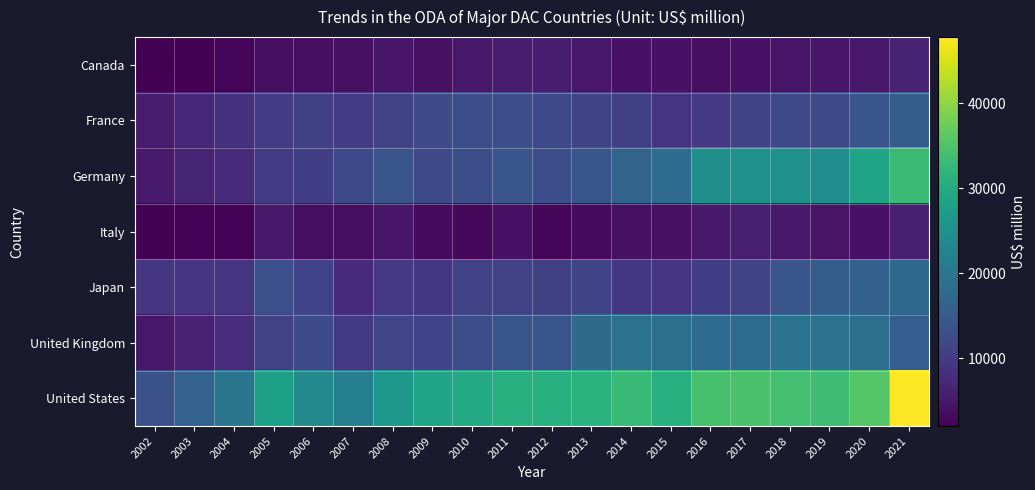

What is the total value across all series at 2003?

49961.7